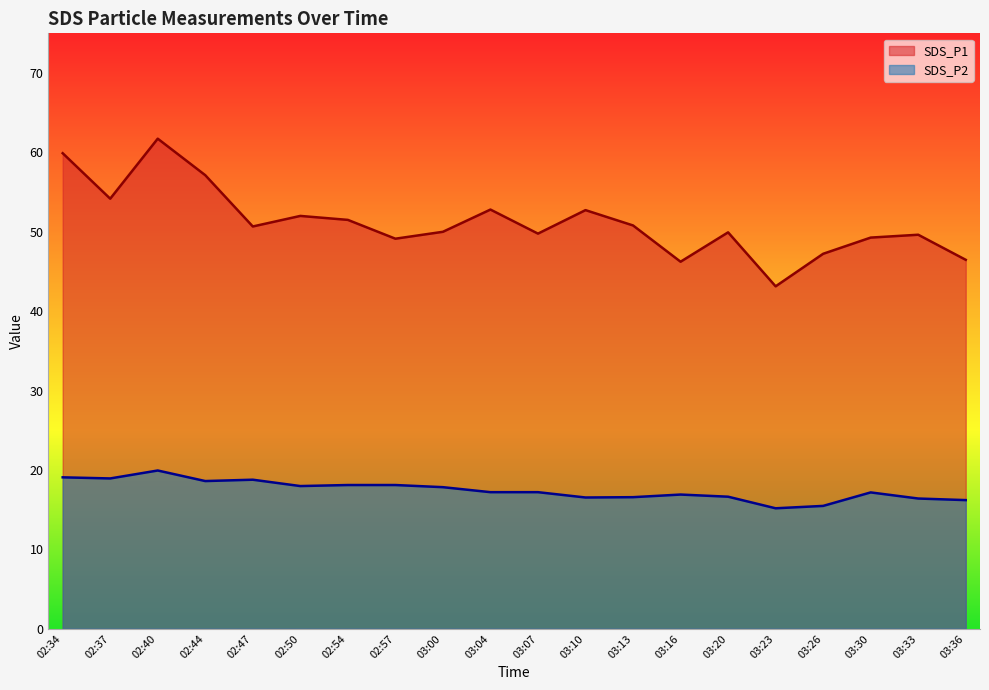

Count the number of data series in this chart.

2